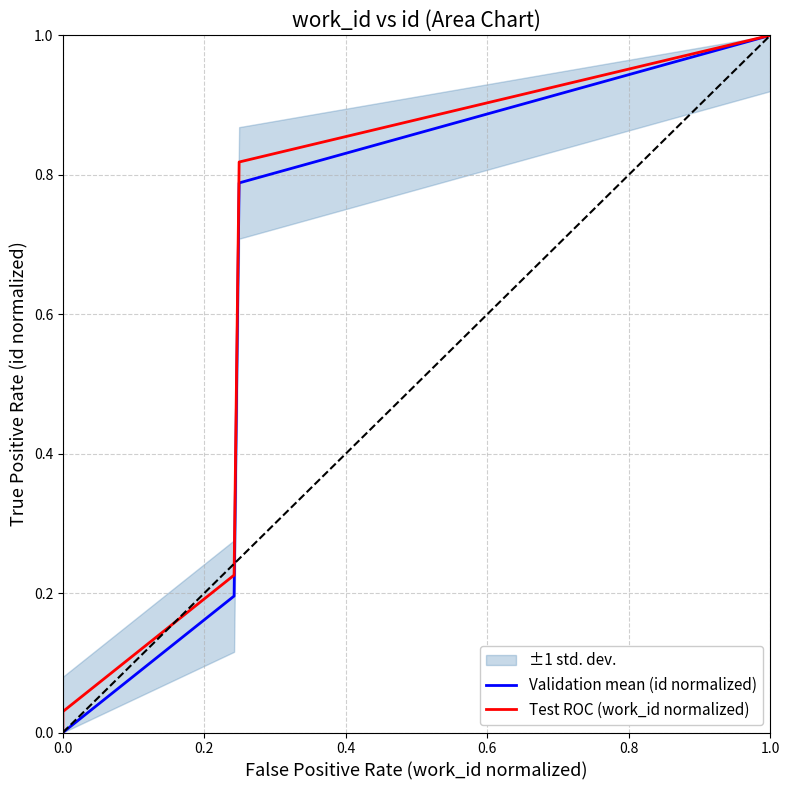

Is the value of Validation mean (id normalized) at 0.4 greater than the value of Test ROC (work_id normalized) at 1.0?

No